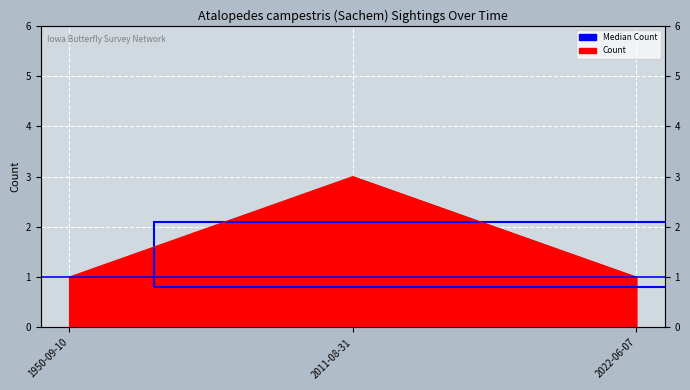

What is the label of the 2nd point from the right?

2011-08-31